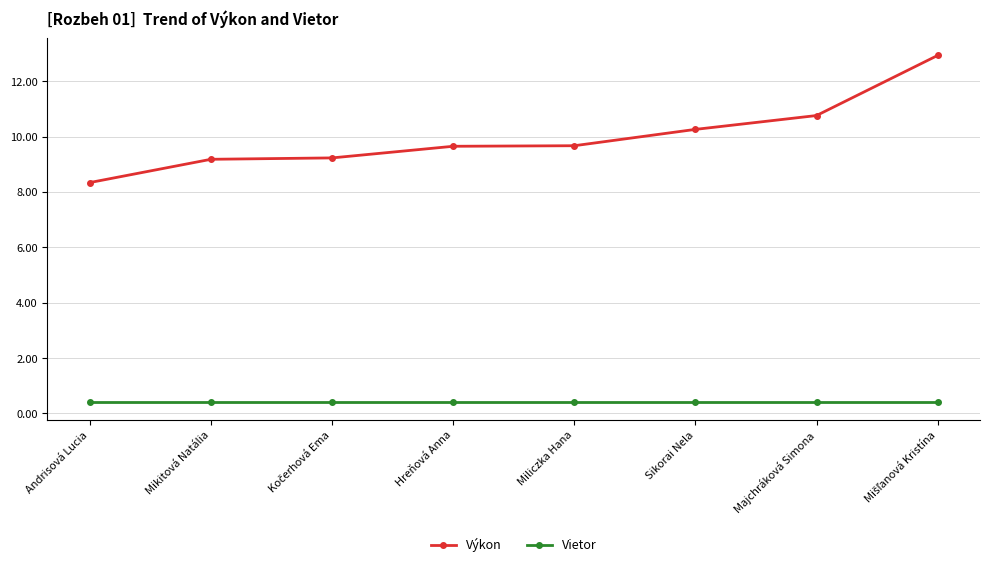

What position from the left is Majchráková Simona?

7